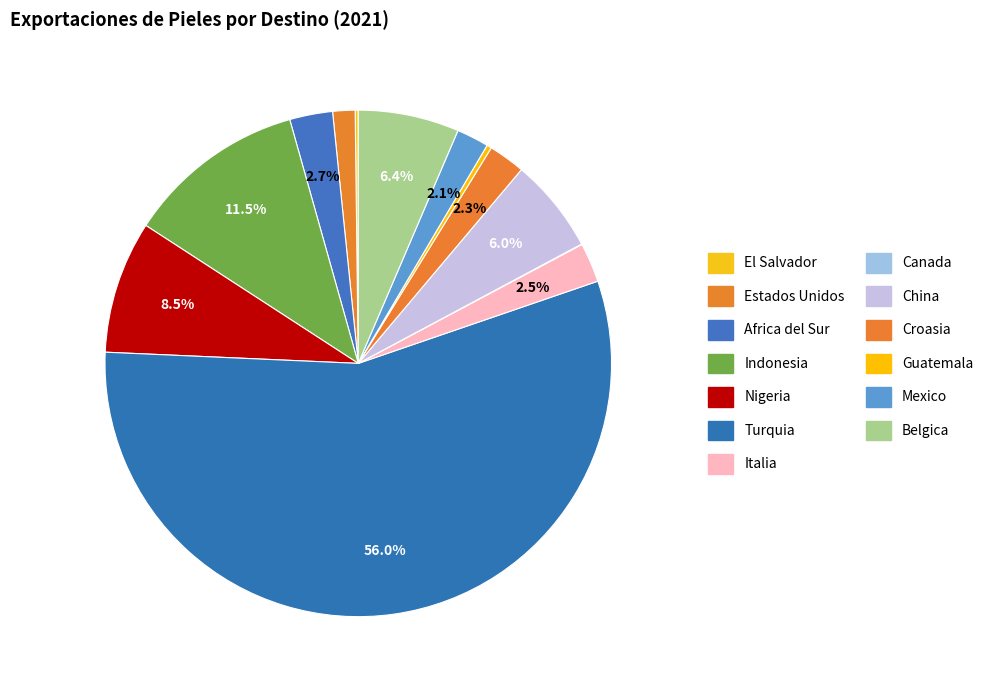

Is there a majority slice in this chart?

Yes